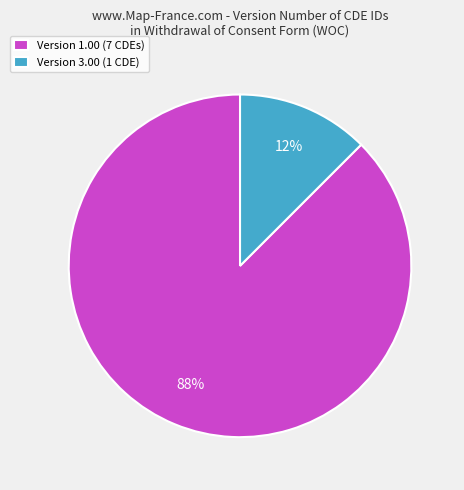

Is it true that Version 3.00 (1 CDE) is 27% of the pie?

False